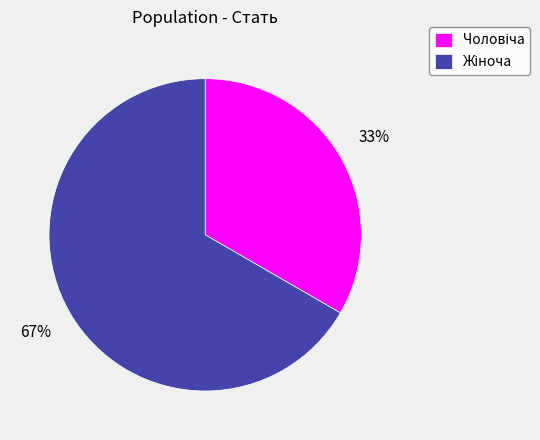

To the nearest percent, what is the average slice percentage?

50%